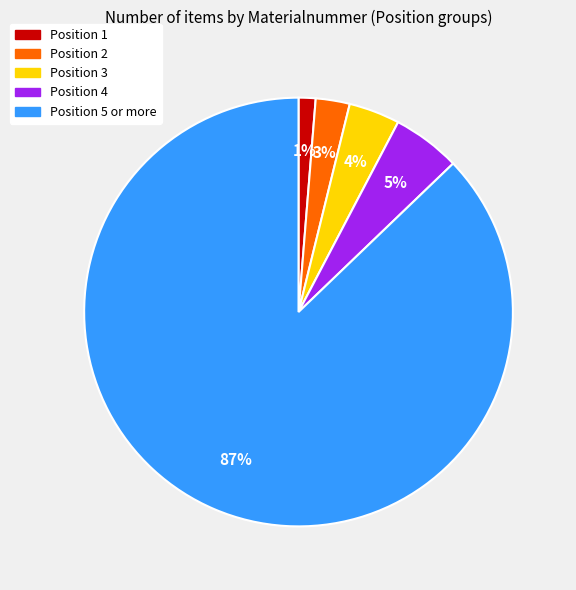

What percentage is the Position 5 or more slice, to the nearest percent?

87%